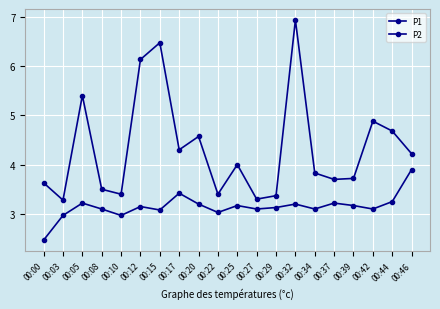

Which series has the largest total across all categories?

P1